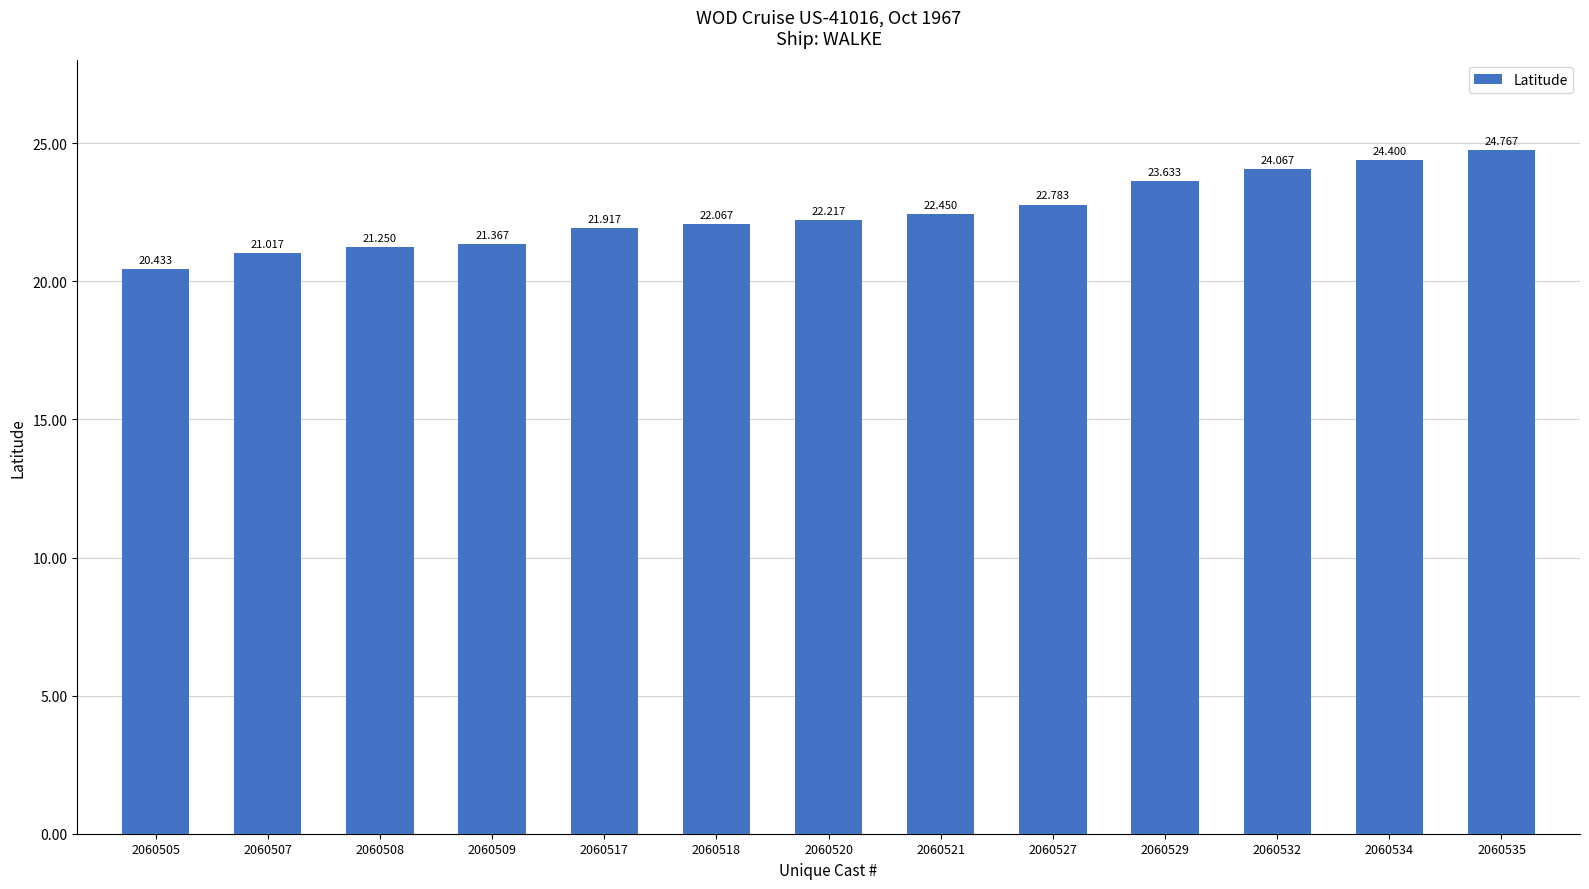

Which category has the lowest value across all series?

2060505